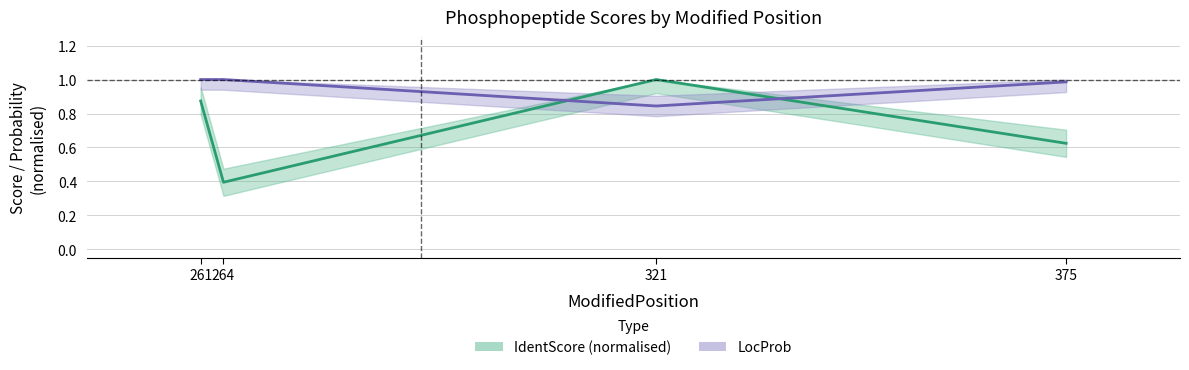

Reading left to right, extract all data points from this chart.

IdentScore centre: 0.9	0.4	1.0	0.6
LocProb centre: 1.0	1.0	0.8	1.0